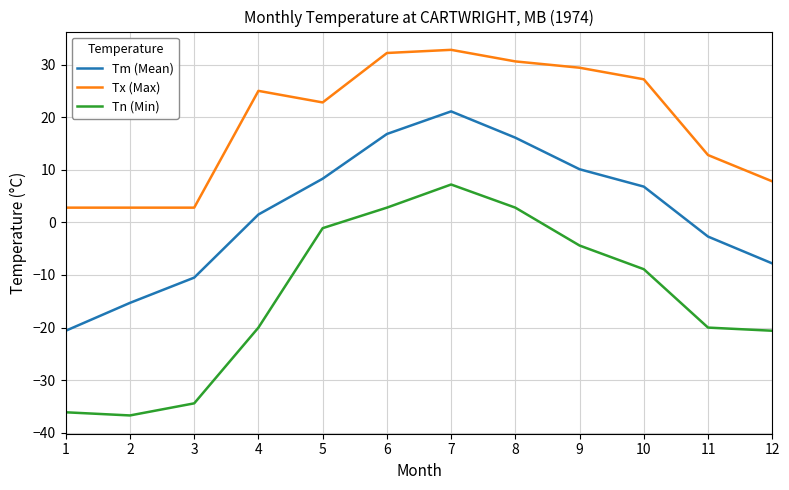

What is the maximum value shown in the chart?

32.8